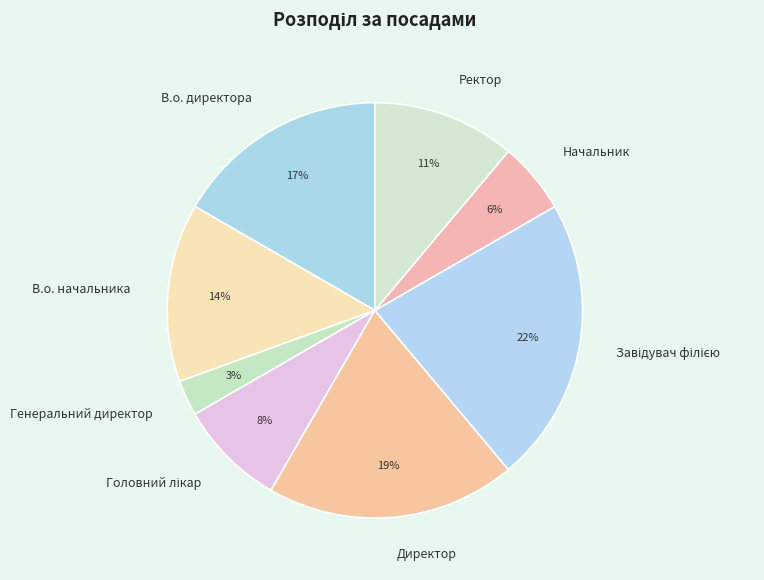

Is there any slice that represents more than half of the pie?

No